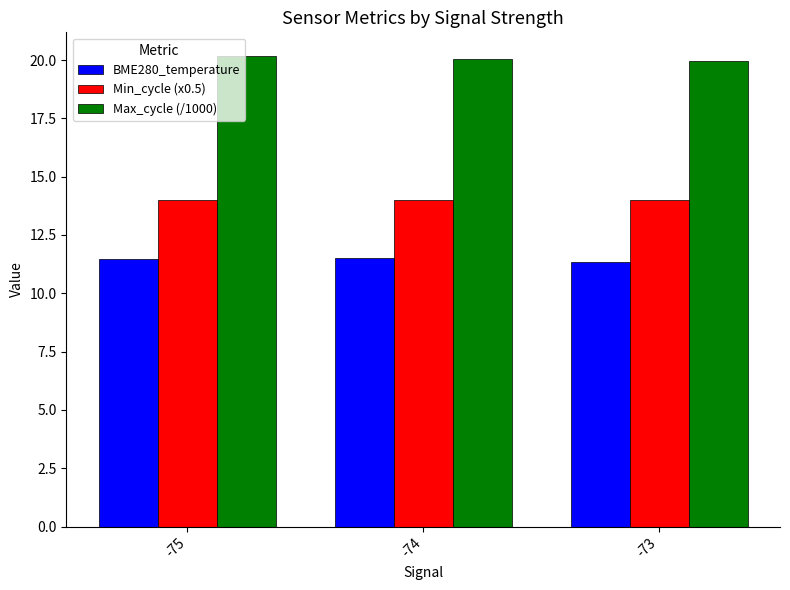

What is the lowest value of the BME280_temperature series?

11.3